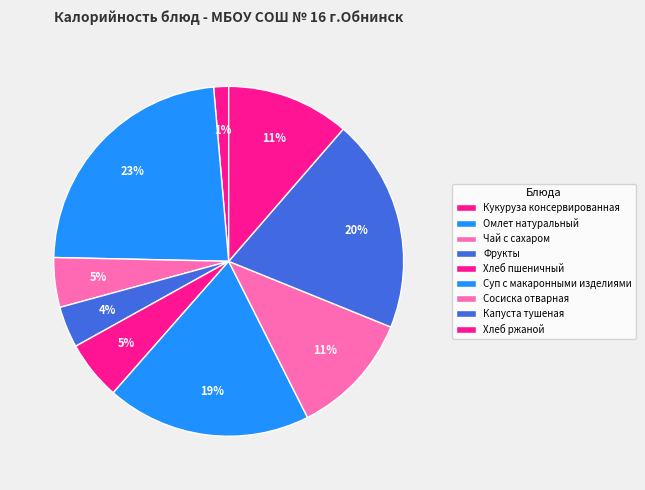

What is the largest slice in the pie chart?

Омлет натуральный